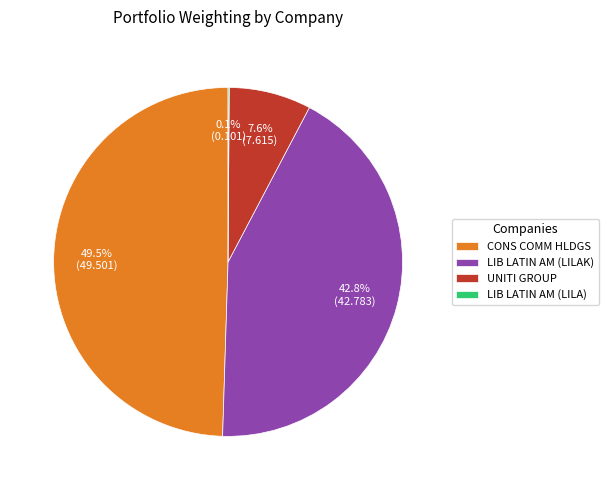

How much of the chart is everything except LIB LATIN AM (LILAK)?

57.2%